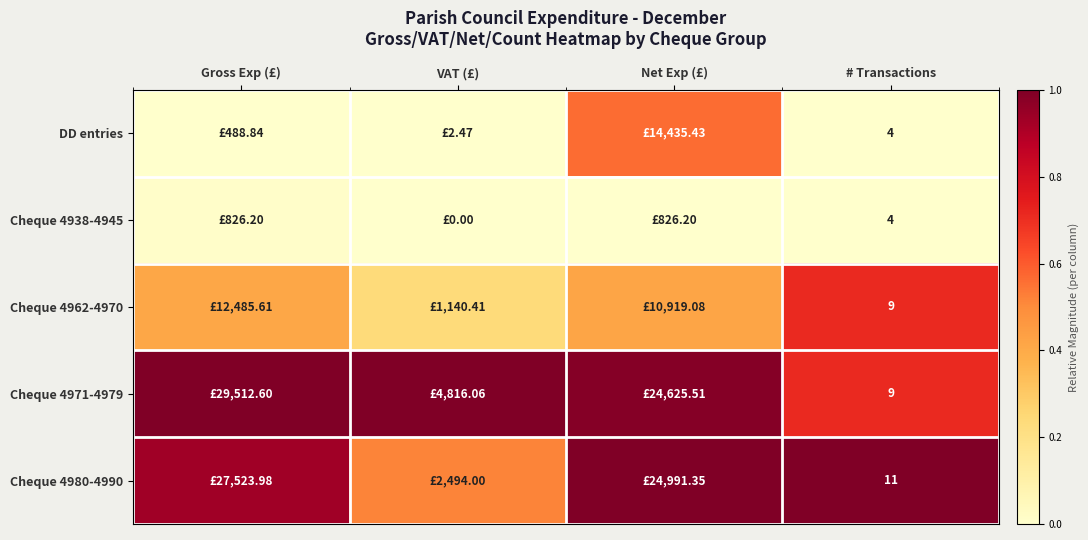

How many distinct data groups are displayed?

5